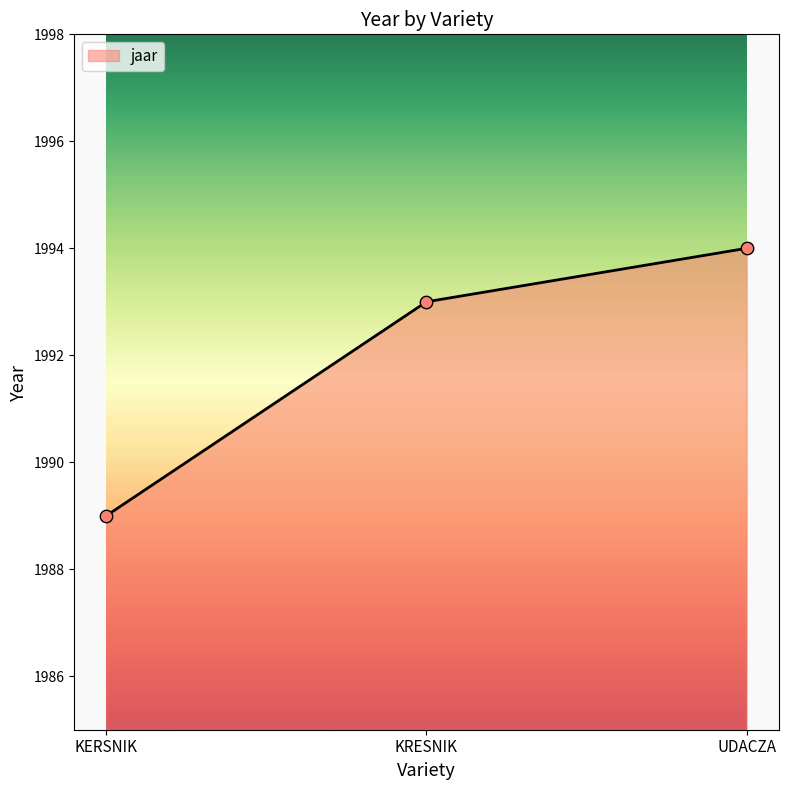

Approximately how many times larger is the value at KERSNIK compared to KRESNIK?

1.0